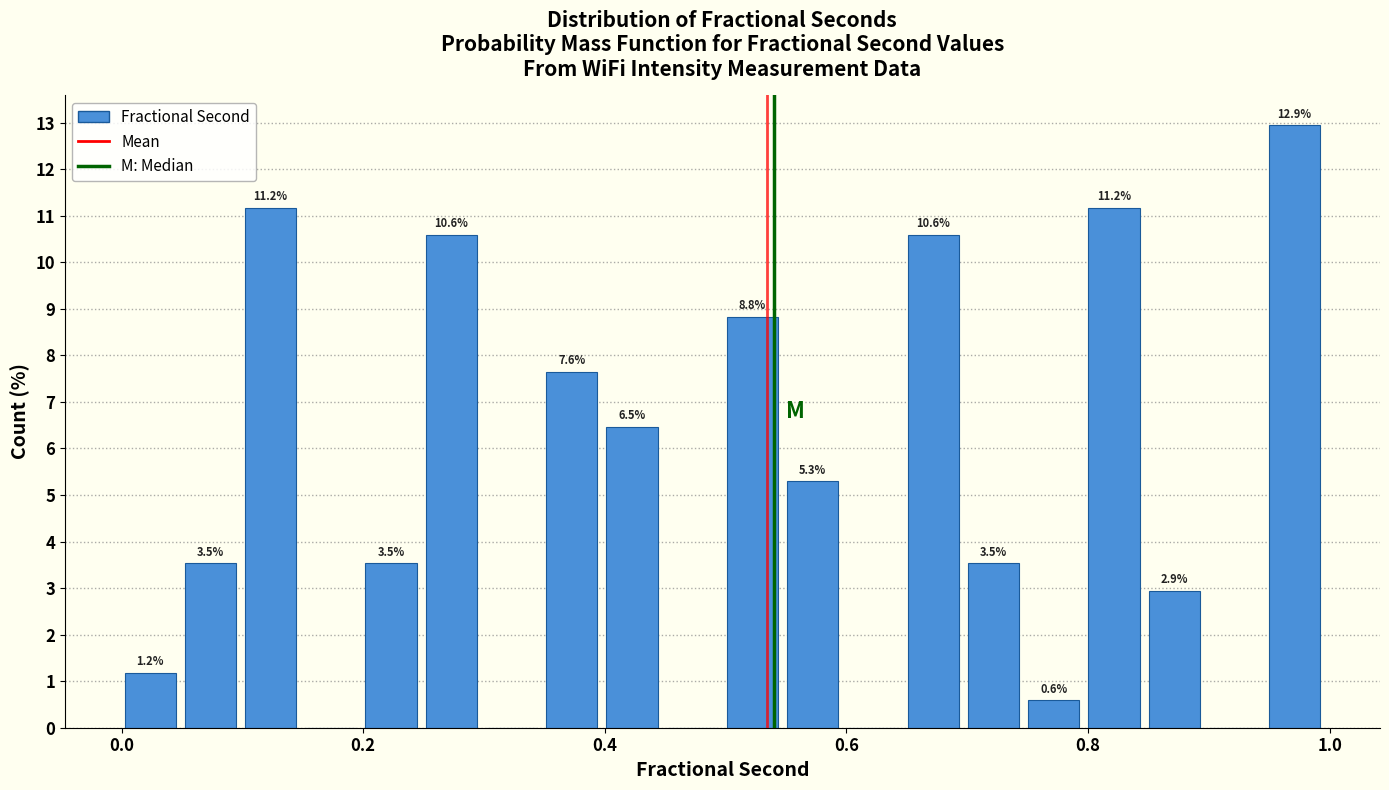

Around what value on the x-axis is the tallest bar? Give the approximate position of its centre, as read against the axis.

0.98